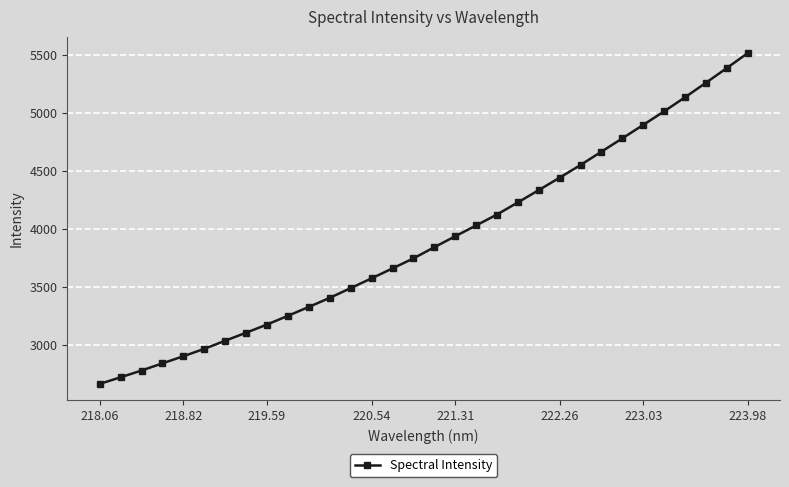

What is the value of the 6th point from the left?

2963.1